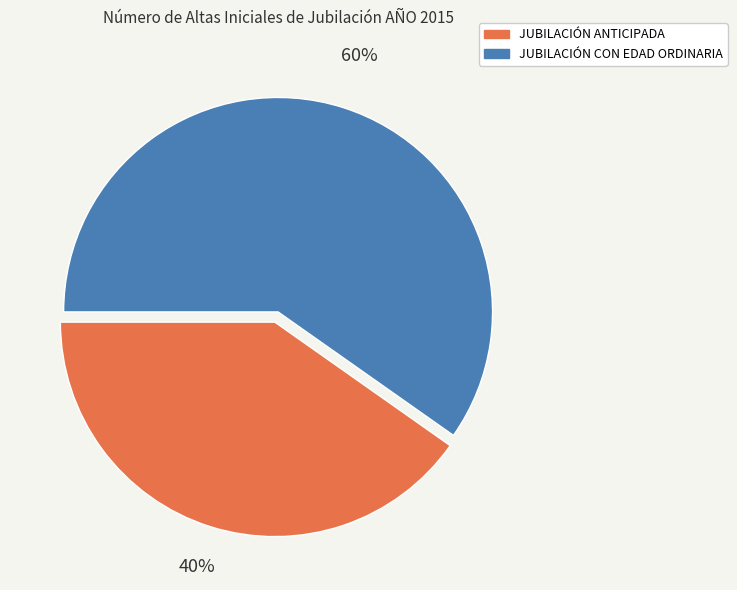

Combined, do JUBILACIÓN CON EDAD ORDINARIA and JUBILACIÓN ANTICIPADA account for over 50%?

Yes